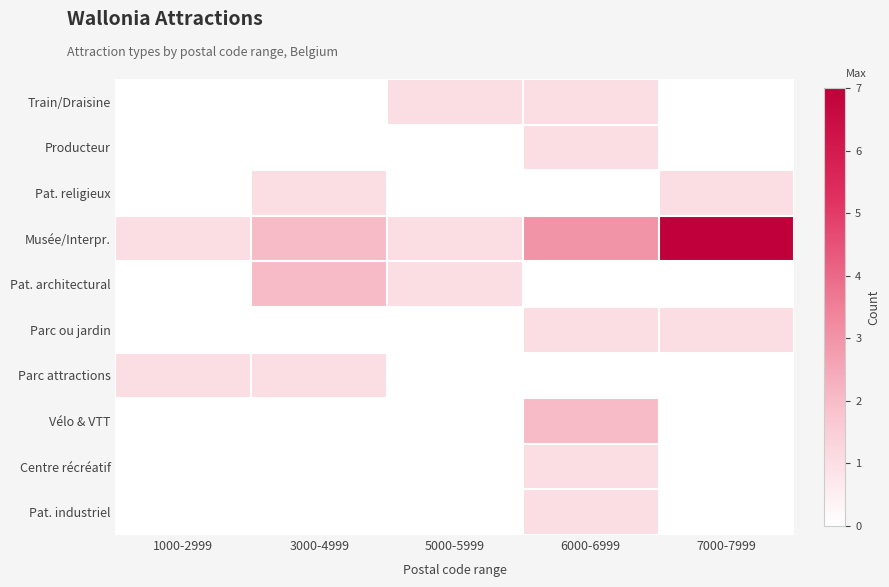

Reading left to right, extract all data points from this chart.

Train/Draisine: 1000-2999=0	3000-4999=0	5000-5999=1	6000-6999=1	7000-7999=0
Producteur: 1000-2999=0	3000-4999=0	5000-5999=0	6000-6999=1	7000-7999=0
Pat. religieux: 1000-2999=0	3000-4999=1	5000-5999=0	6000-6999=0	7000-7999=1
Musée/Interpr.: 1000-2999=1	3000-4999=2	5000-5999=1	6000-6999=3	7000-7999=7
Pat. architectural: 1000-2999=0	3000-4999=2	5000-5999=1	6000-6999=0	7000-7999=0
Parc ou jardin: 1000-2999=0	3000-4999=0	5000-5999=0	6000-6999=1	7000-7999=1
Parc attractions: 1000-2999=1	3000-4999=1	5000-5999=0	6000-6999=0	7000-7999=0
Vélo & VTT: 1000-2999=0	3000-4999=0	5000-5999=0	6000-6999=2	7000-7999=0
Centre récréatif: 1000-2999=0	3000-4999=0	5000-5999=0	6000-6999=1	7000-7999=0
Pat. industriel: 1000-2999=0	3000-4999=0	5000-5999=0	6000-6999=1	7000-7999=0